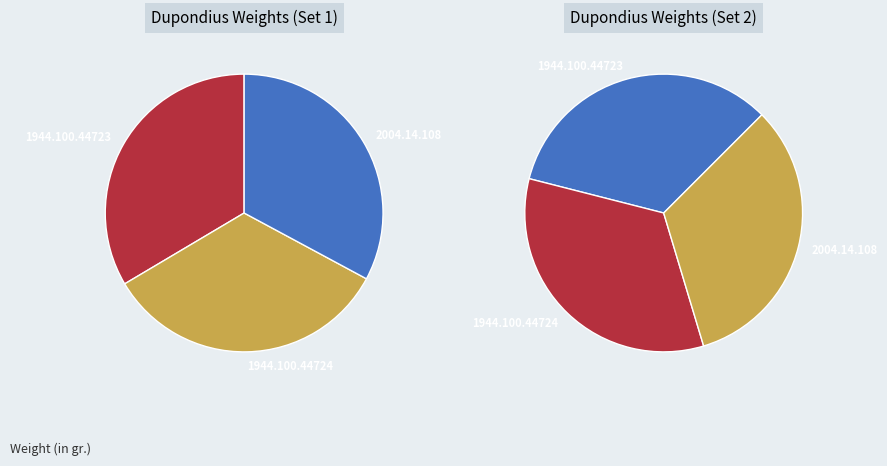

To the nearest percent, what portion does 2004.14.108 represent?

33%